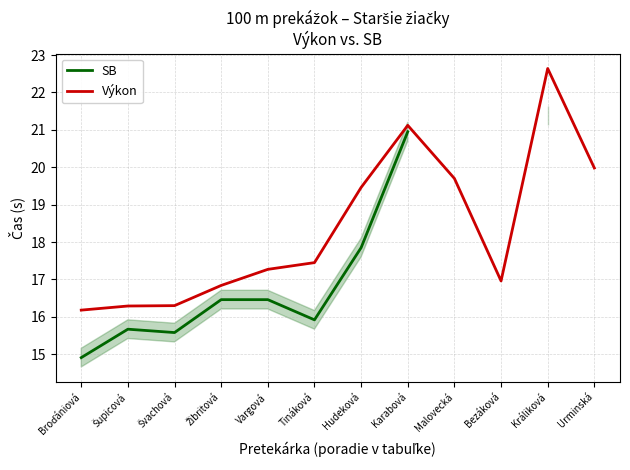

How many distinct data groups are displayed?

2